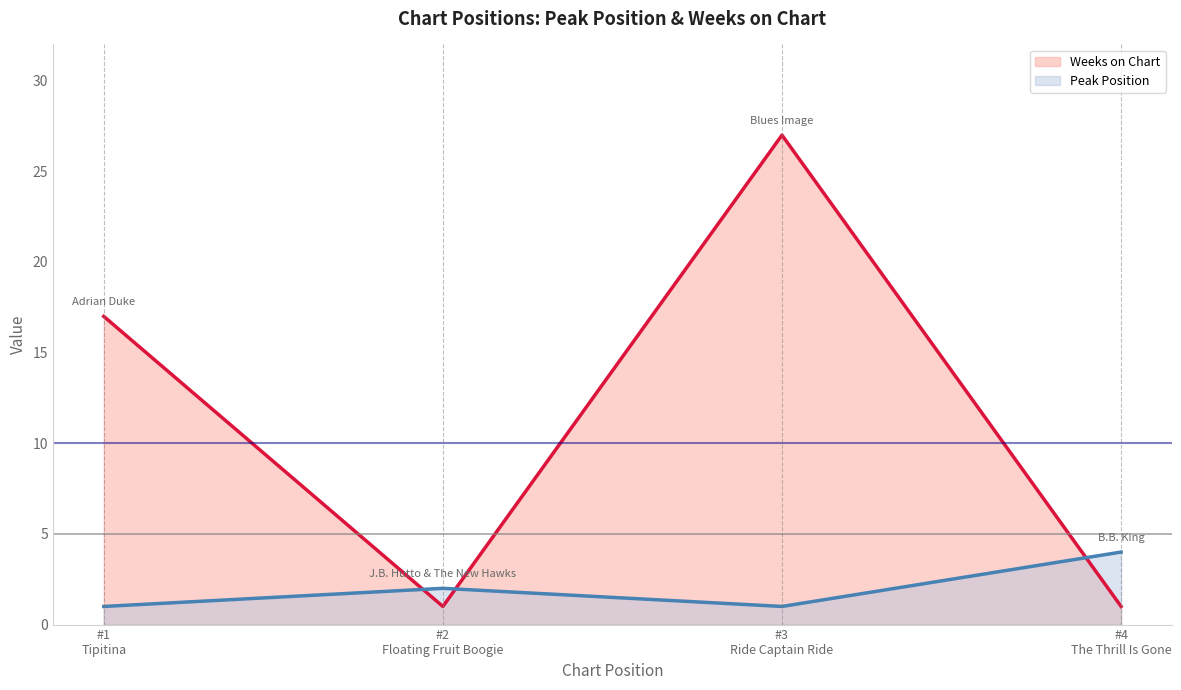

How many lines are shown in the chart?

2